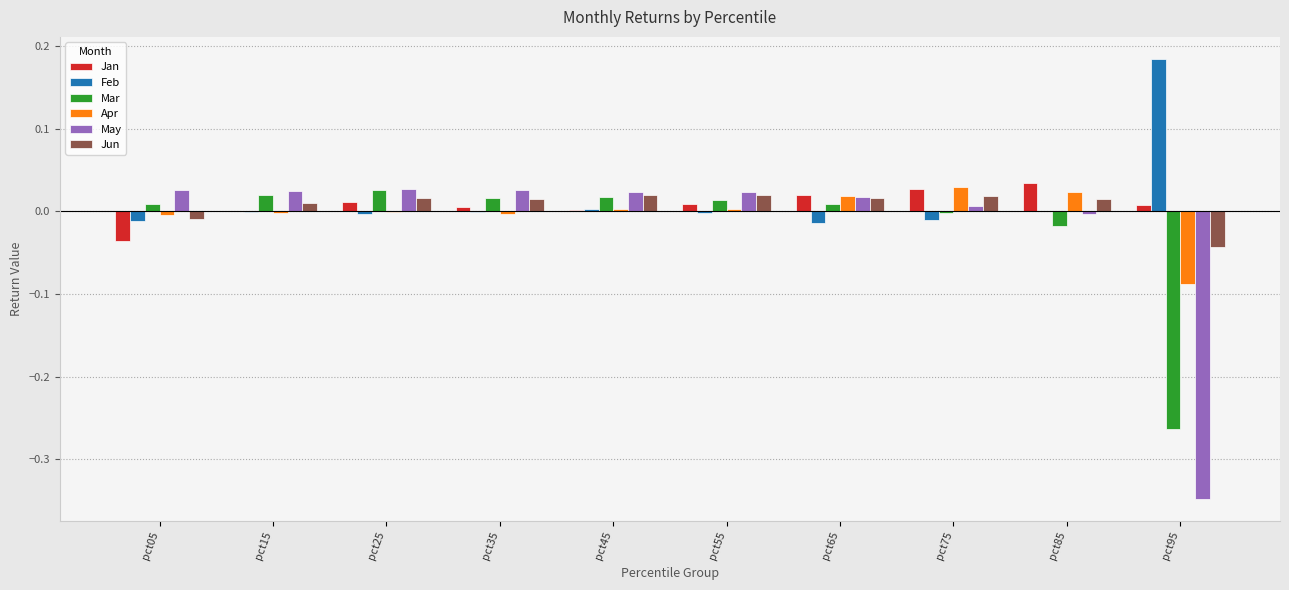

Which label corresponds to the largest value in the chart?

pct95